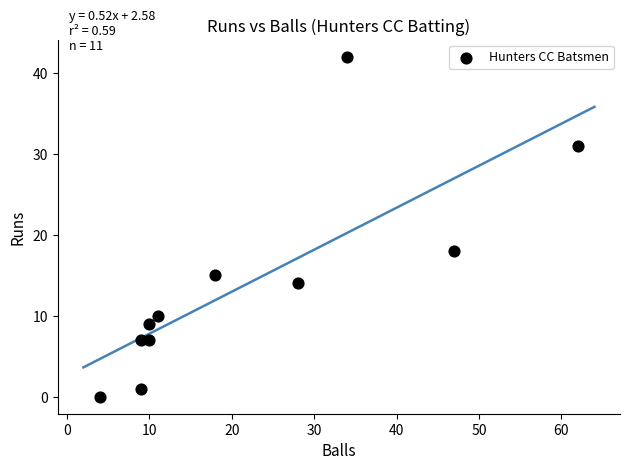

What Y value in the scatter plot is closest to 21?

18